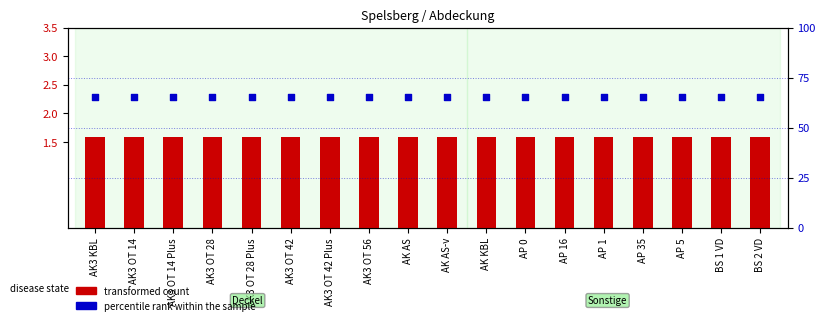

Which series has the largest total across all categories?

percentile rank within the sample